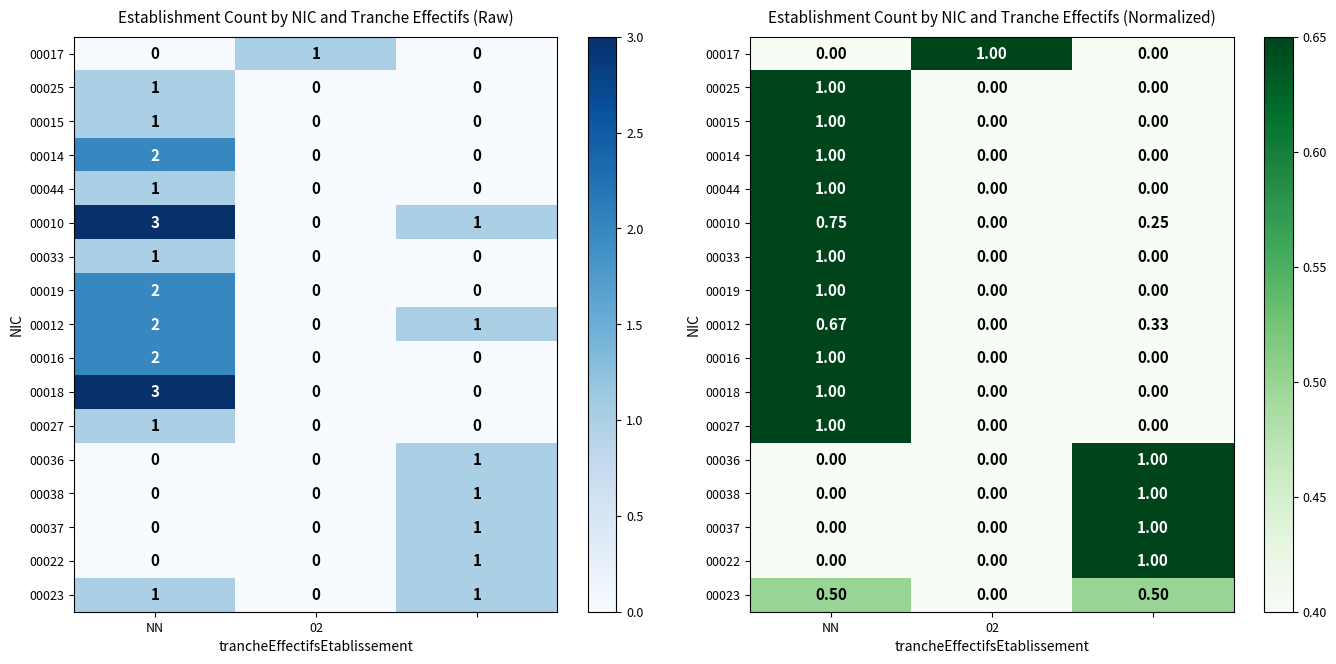

At how many categories does at least one series exceed 0?

3